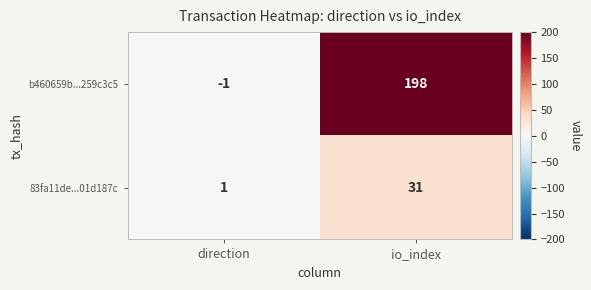

At direction, list the series in order from largest to smallest.

83fa11de...01d187c, b460659b...259c3c5